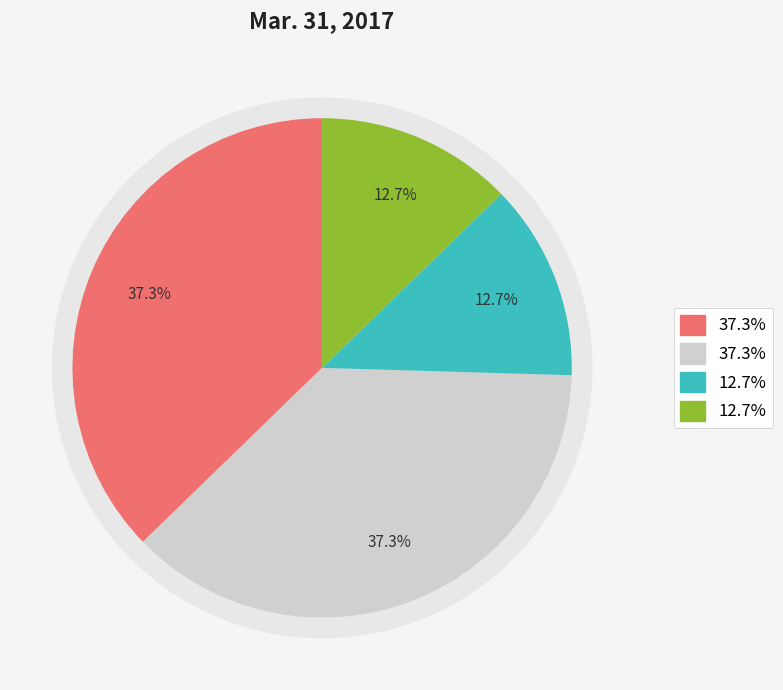

To the nearest percent, what percentage of the pie is Common Stock, Shares Issued?

13%